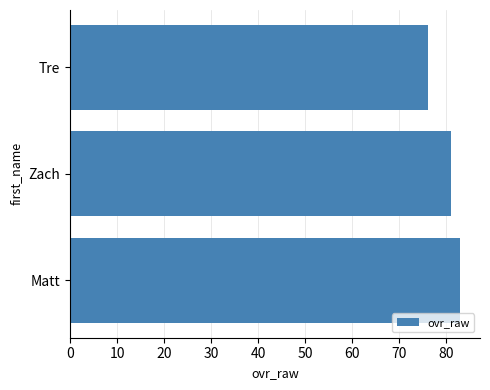

What is the difference between the maximum and minimum values?

7